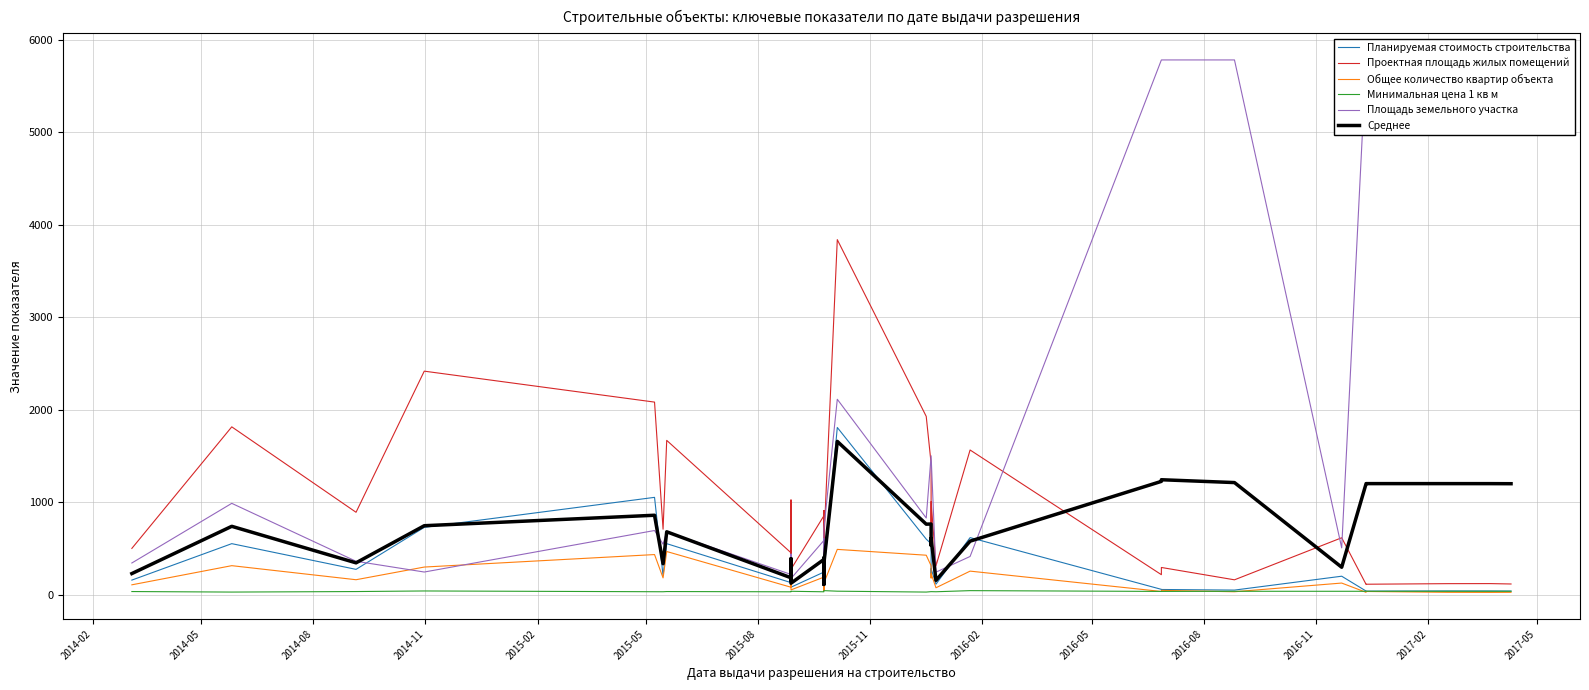

The Минимальная цена 1 кв м series shows 29.6 at 2016-02. True or false?

True